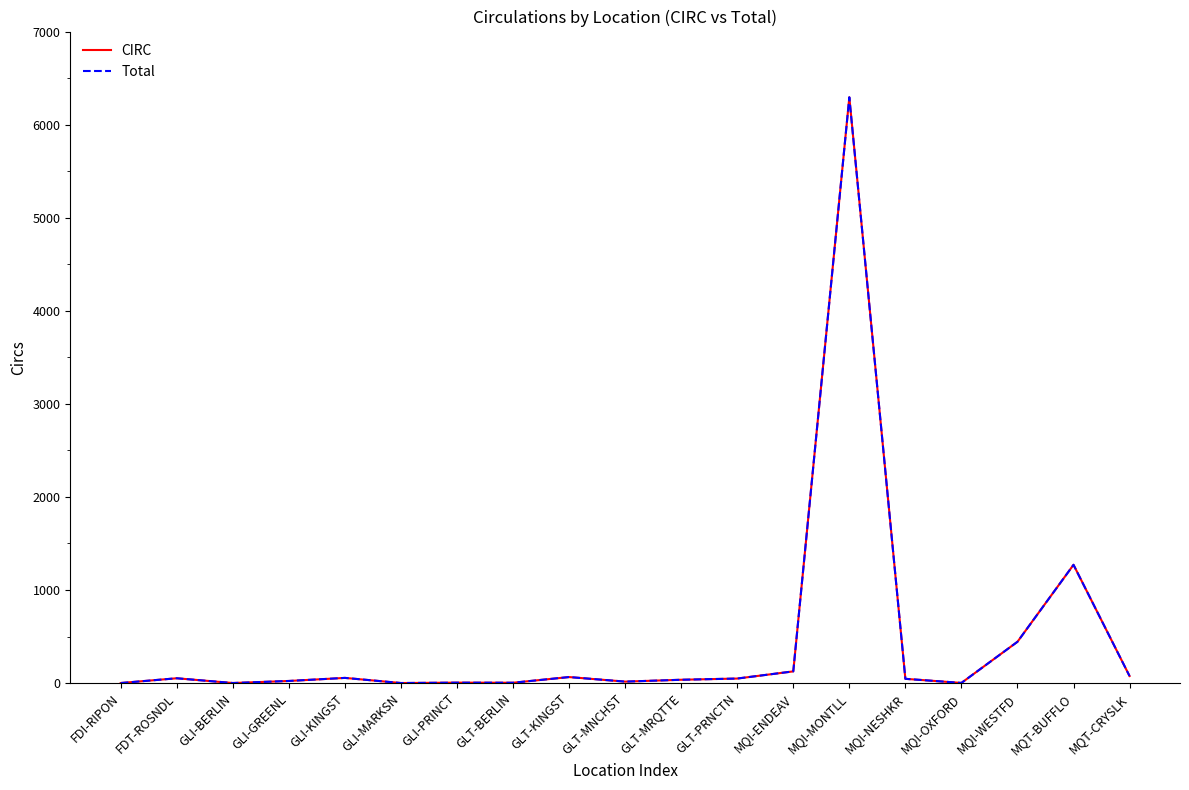

The value of Total at GLI-PRINCT is 7. True or false?

False